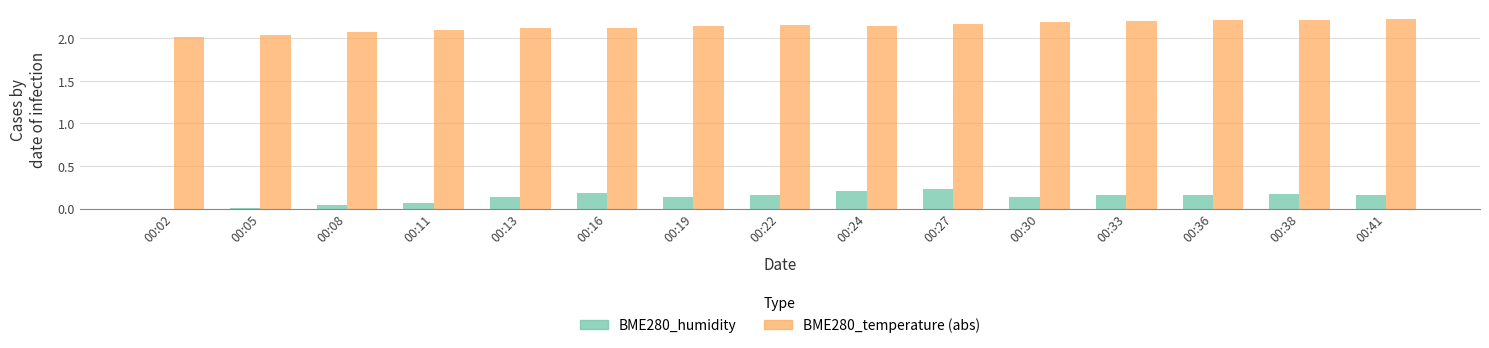

Which series has the largest total across all categories?

BME280_temperature (abs)